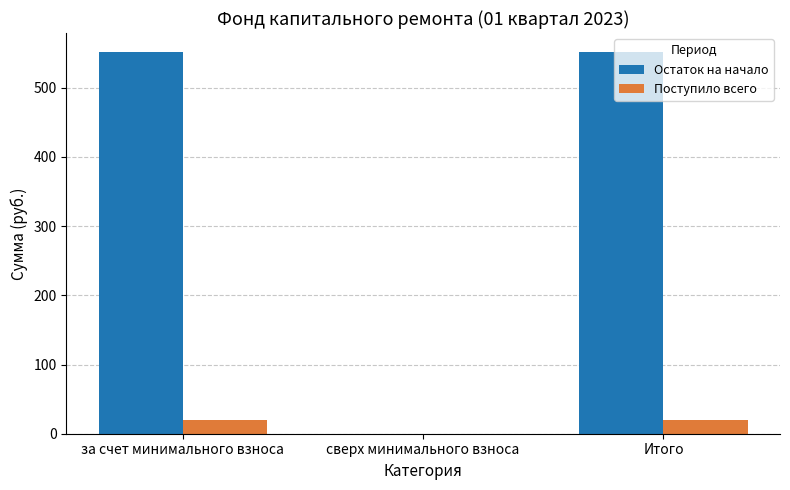

How many groups of bars are there?

3